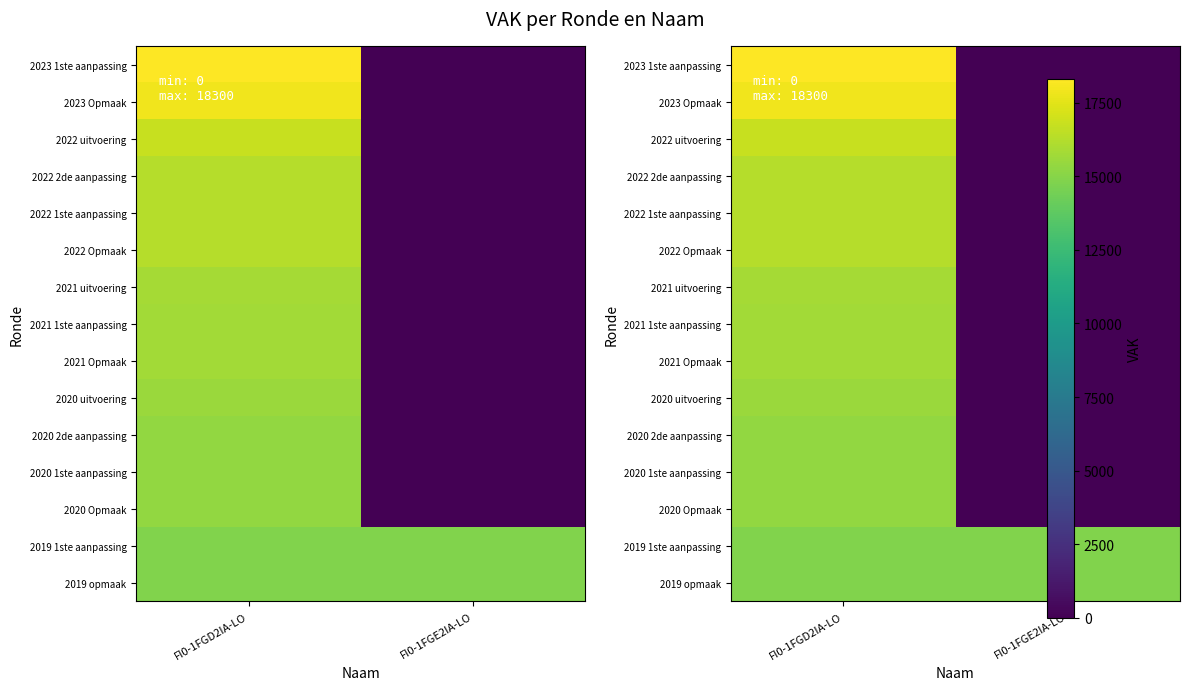

What is the total value across all series at FI0-1FGD2IA-LO?

240150